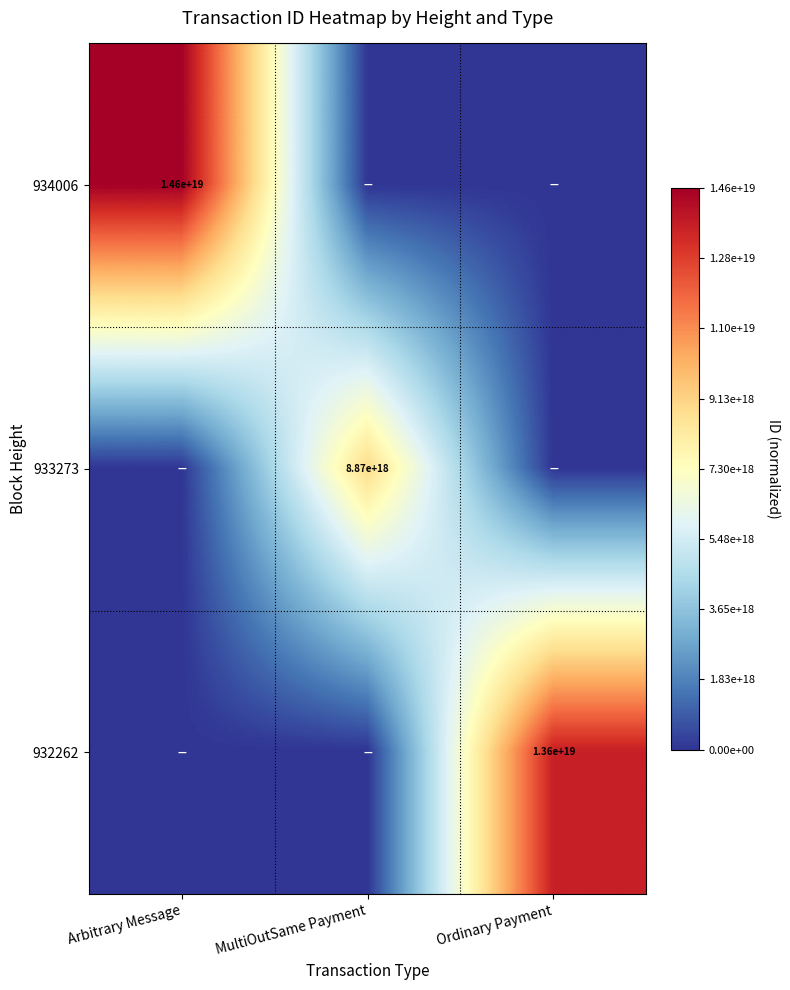

What is the spread (max minus min) of values at Arbitrary Message?

14602893051392014336